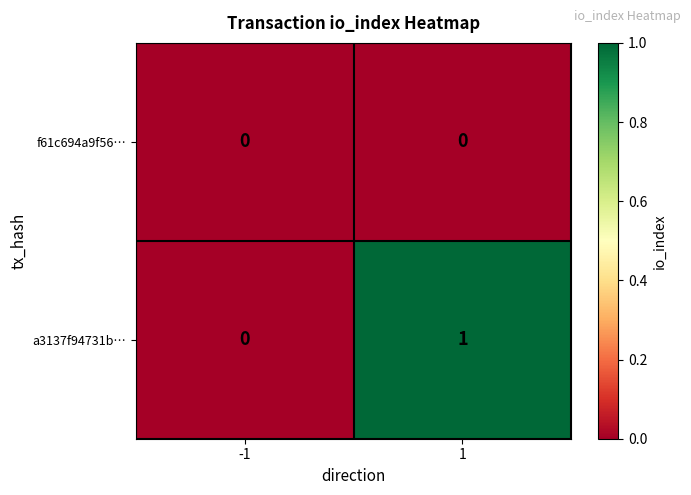

Between -1 and 1, which series saw the biggest shift?

a3137f94731b…